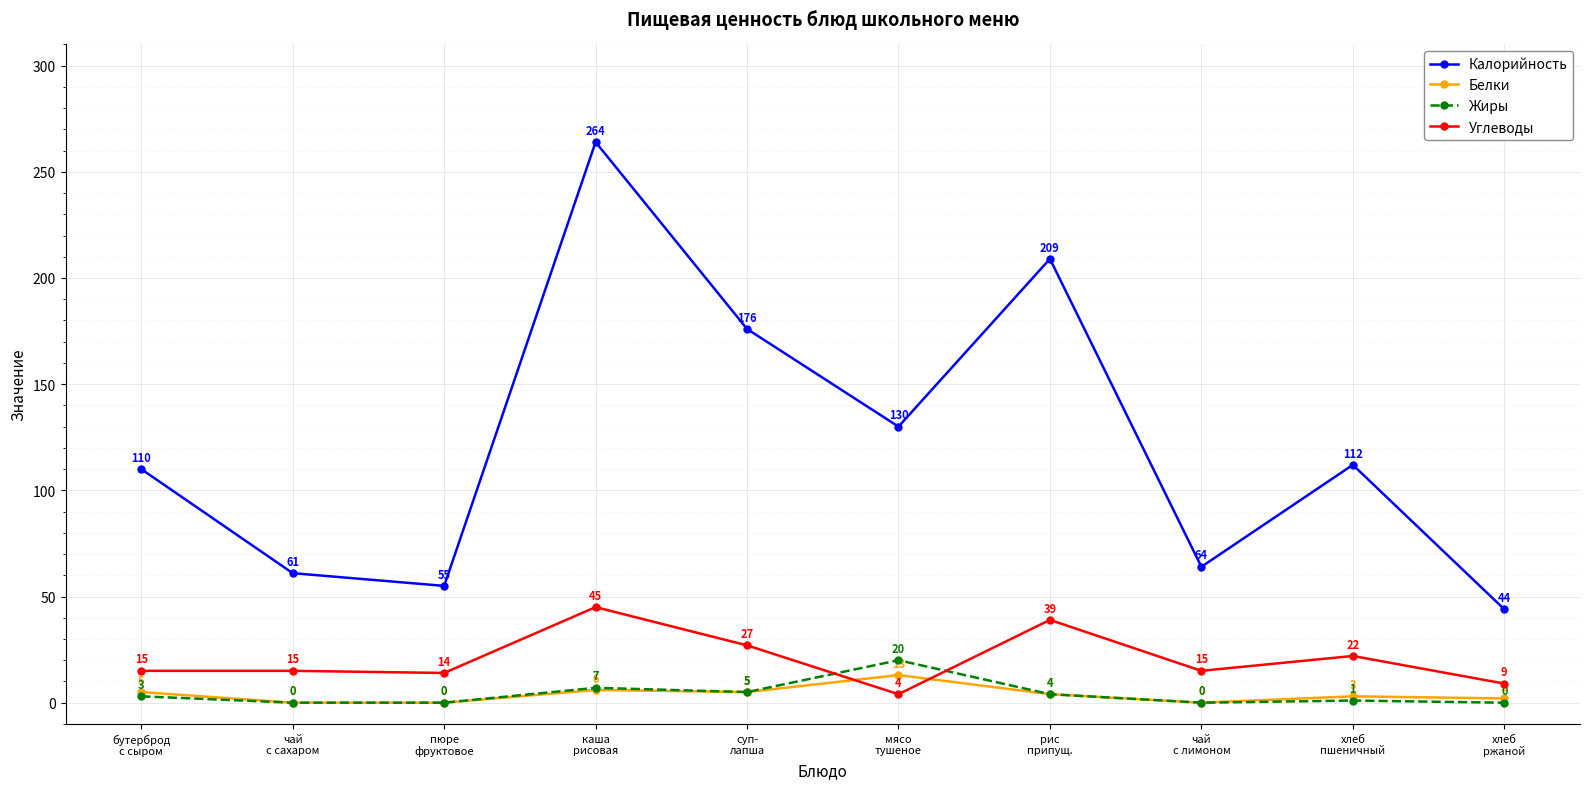

What position from the left is рис
припущ.?

7